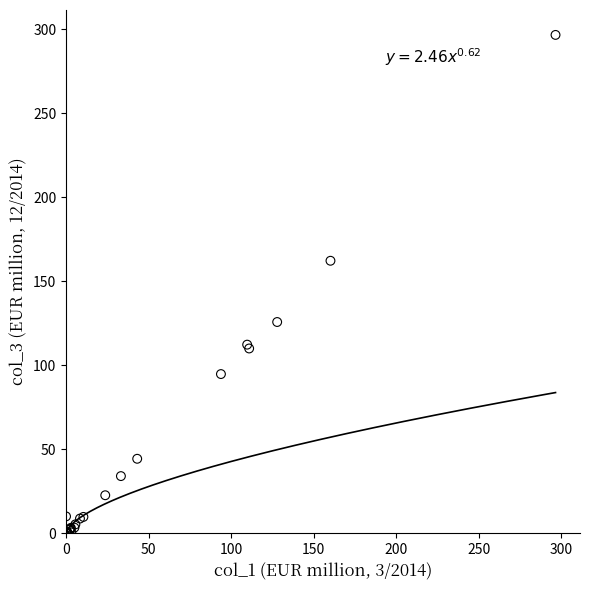

What Y value in the scatter plot is closest to 148?

162.1